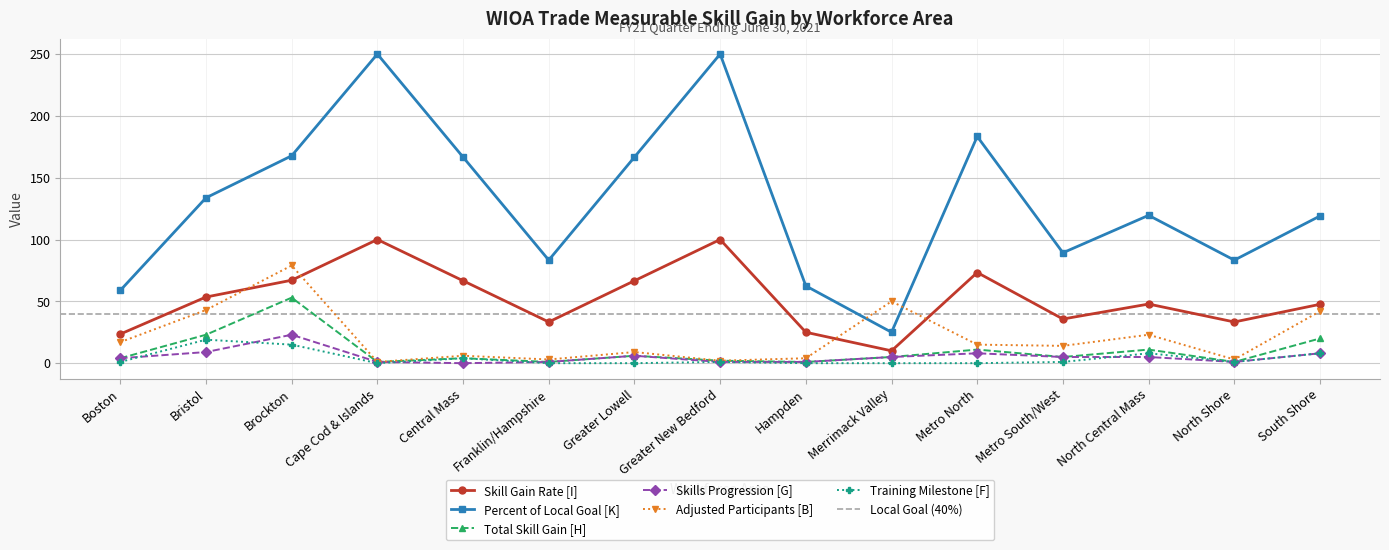

Where does the Skill Gain Rate [I] series first go above 47?

Bristol